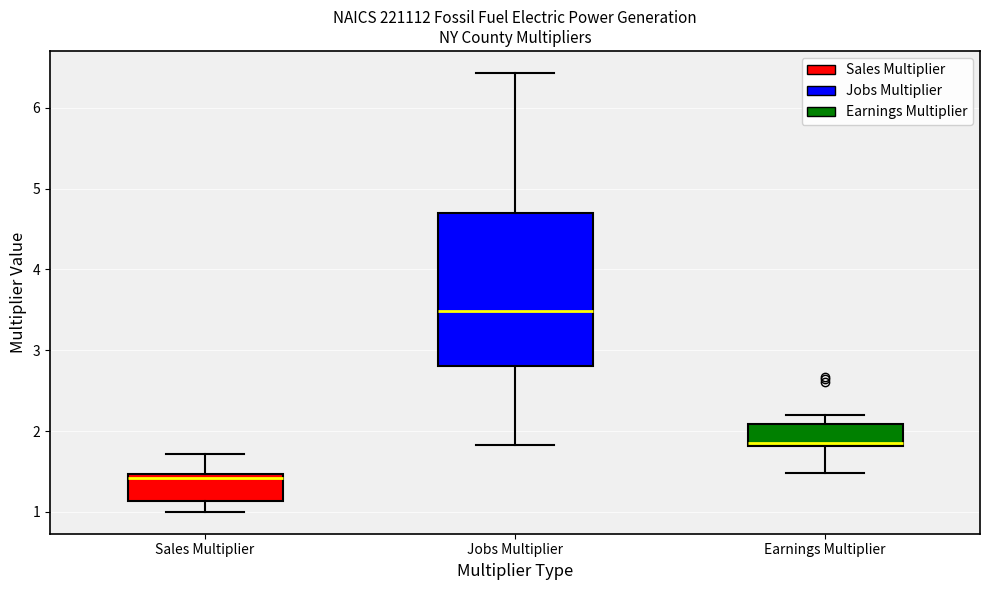

Where is the lower edge of the box for Earnings Multiplier on the y-axis? The values are not printed on the chart, so give them approximately, as read against the axis.

1.8